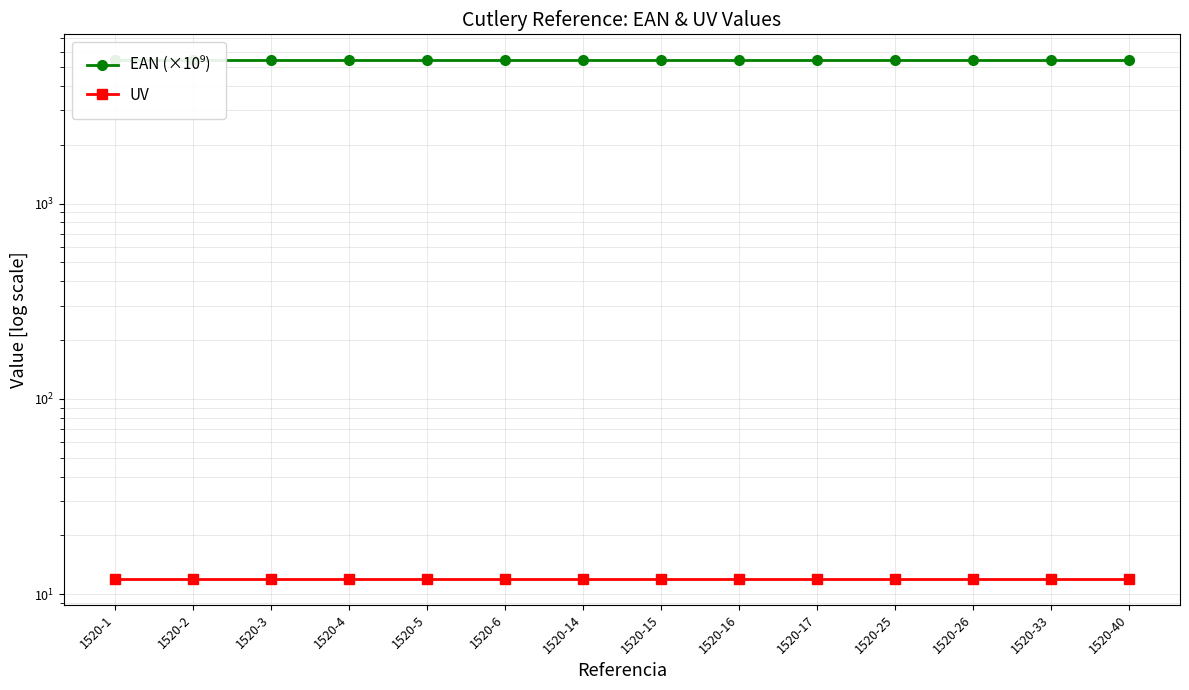

What is the spread (max minus min) of values at 1520-16?

5401.5